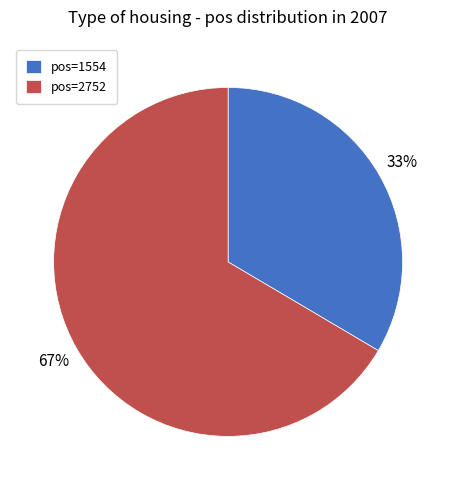

Is there any slice that represents more than half of the pie?

Yes